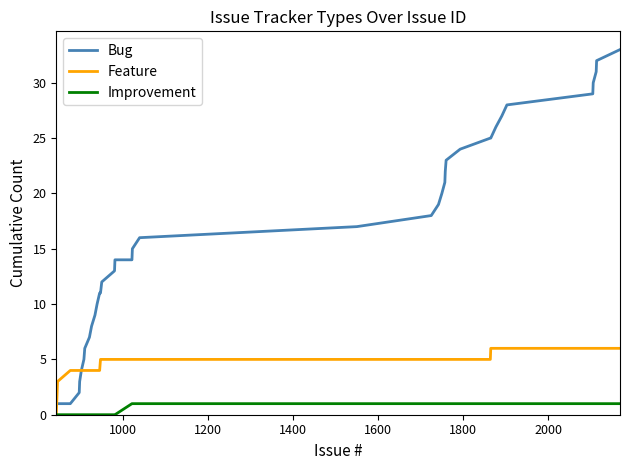

Which series has the largest range (max minus min)?

Bug